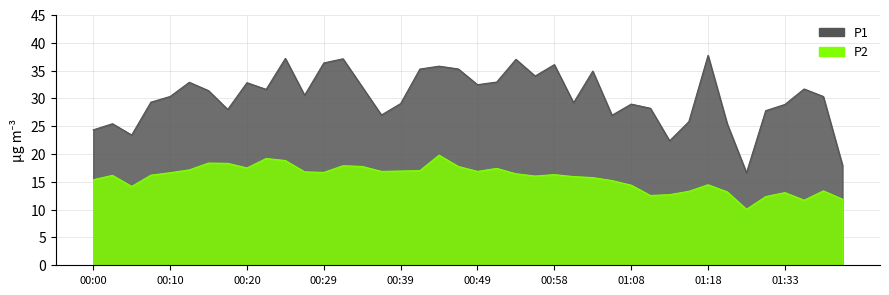

At which category is the sum across all series the highest?

00:24